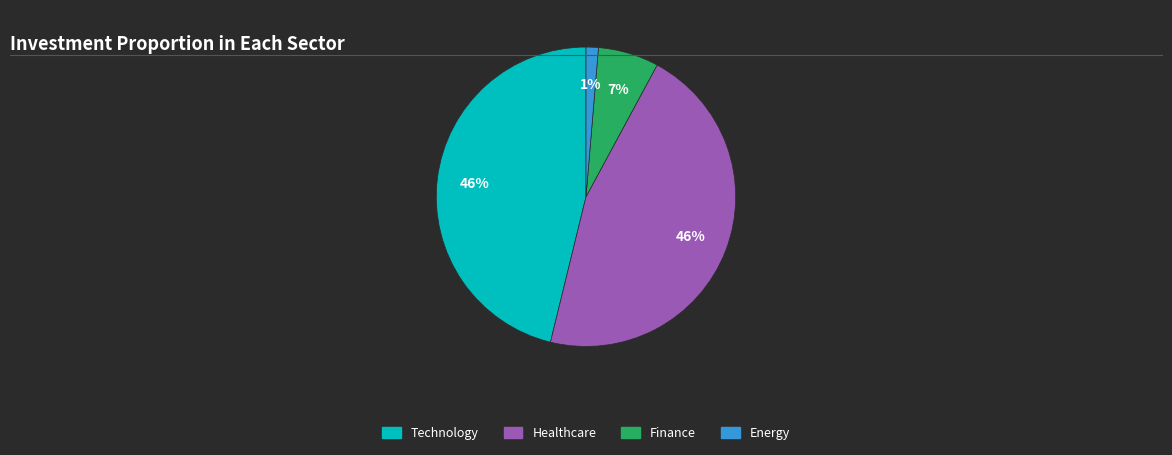

Do Energy and Healthcare together represent more than half of the pie?

No